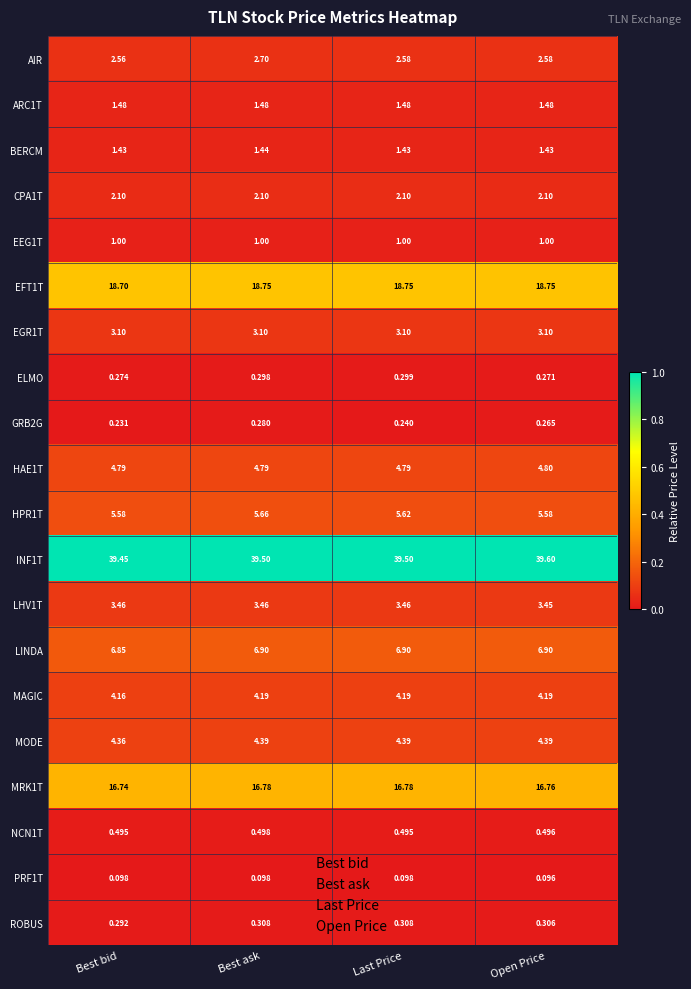

Which series changed the most between Best ask and Open Price?

AIR